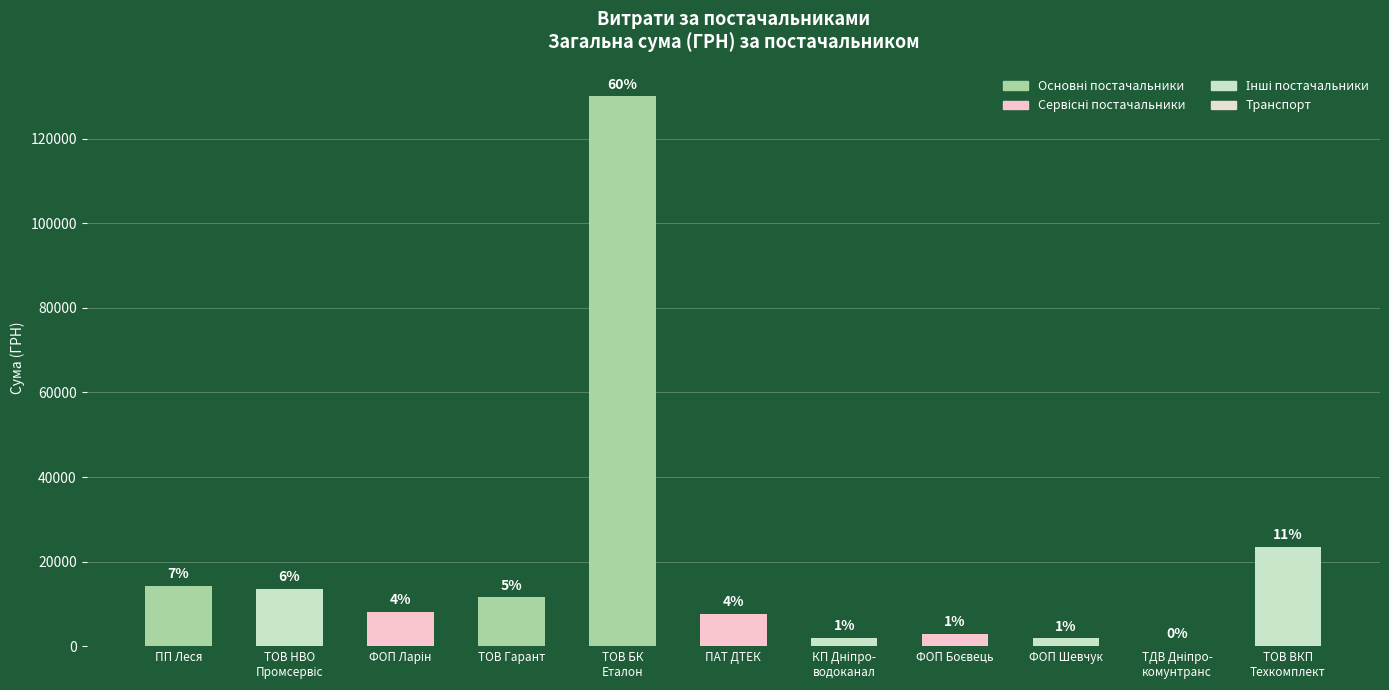

Is it true that the value at ТОВ ВКП
Техкомплект is 23500.0?

True